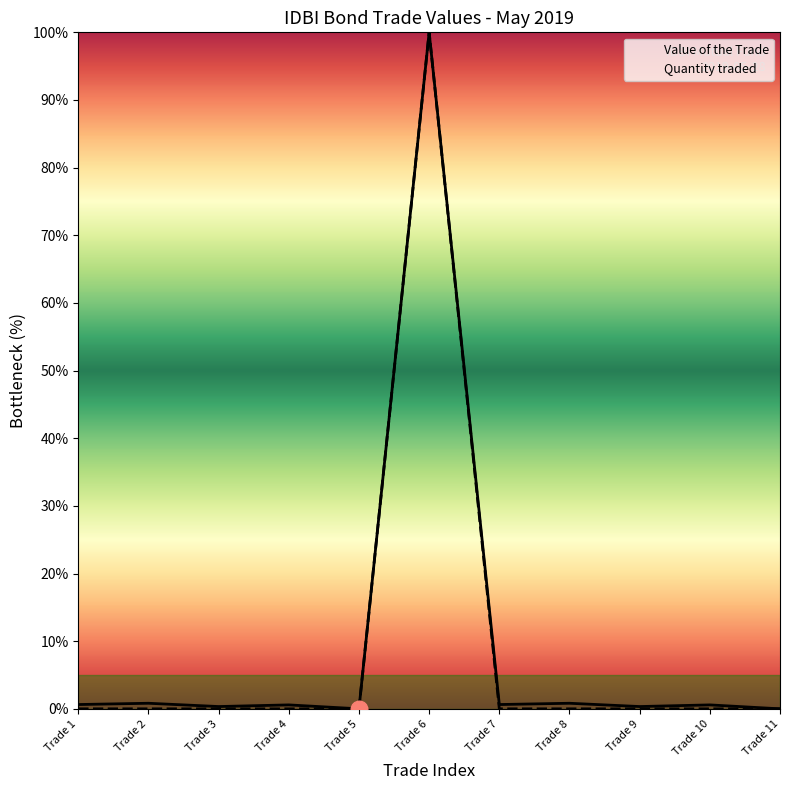

Is it true that Value of the Trade equals 0.3 at Trade 1?

False